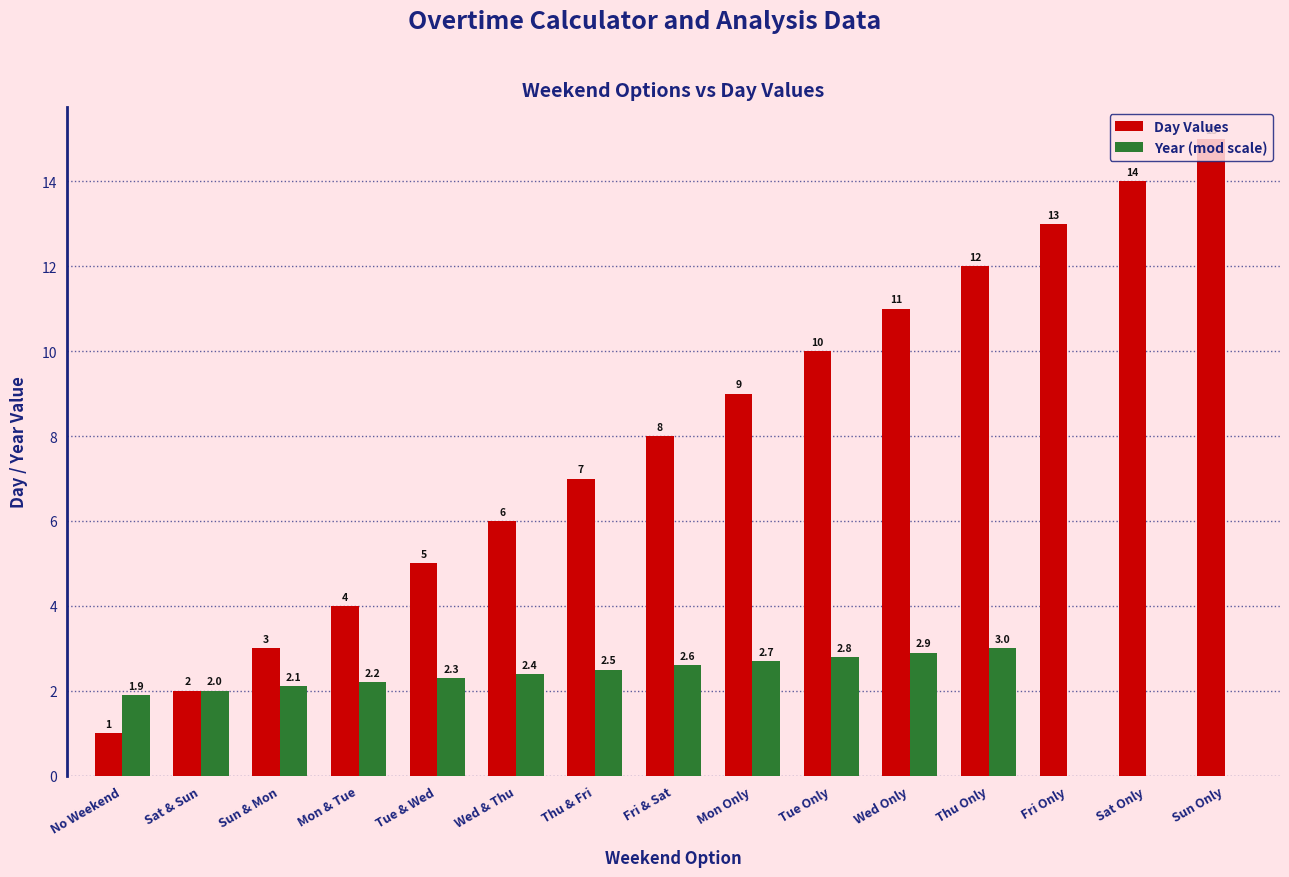

How many data points does each series have?

15